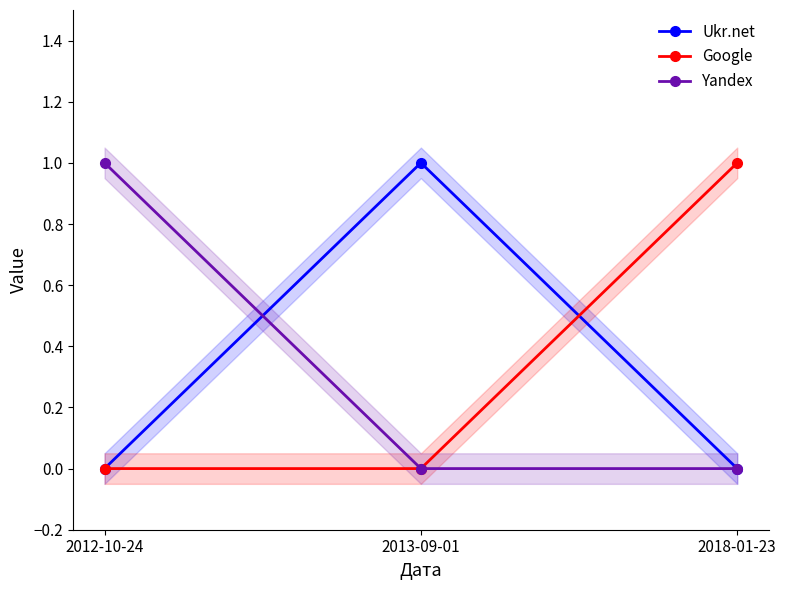

Rank the series at 2012-10-24 from highest to lowest value.

Yandex, Ukr.net, Google